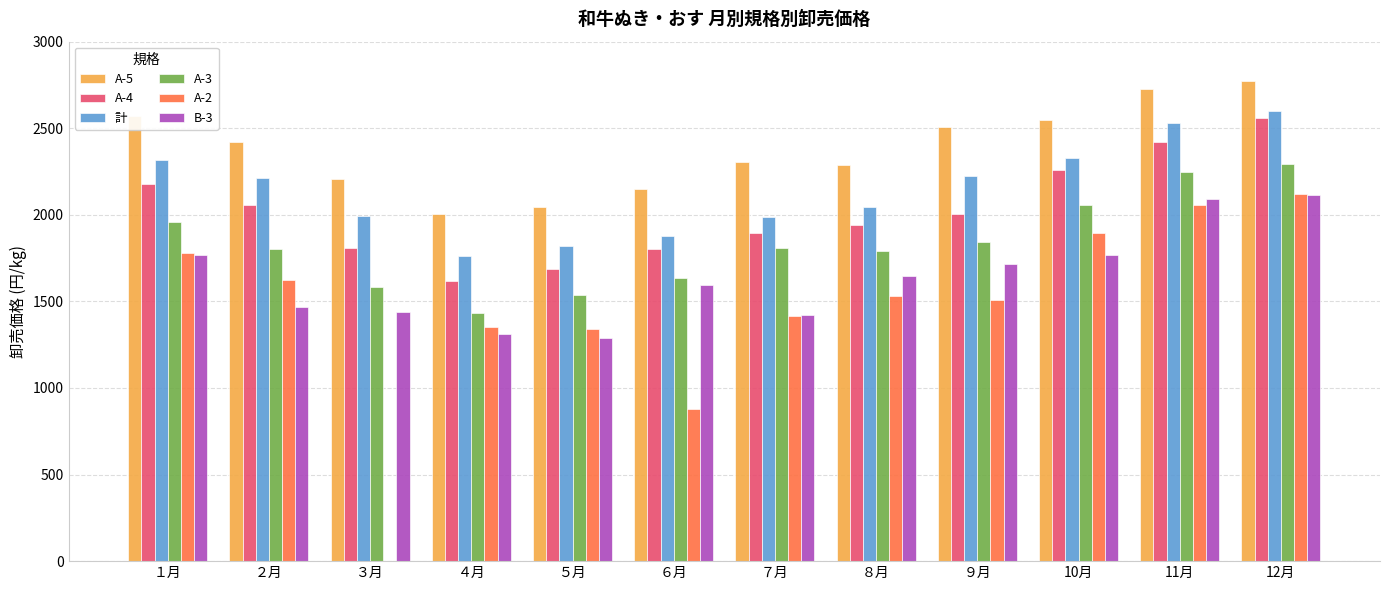

What is the sum of all 計 values?

25698